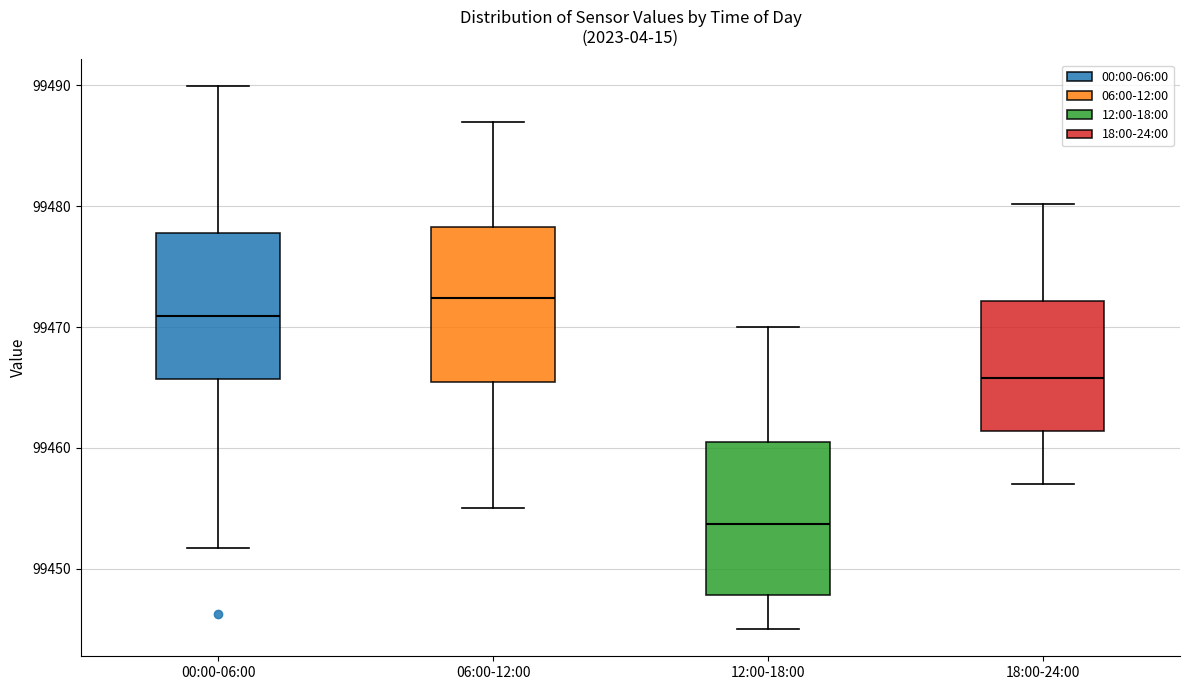

Reading left to right, transcribe this box plot: for each box, give where its median line is, the range the box spans, and where its two whiskers end, as read against the y-axis. The values are not printed on the chart, so give them approximately, as read against the axis.

00:00-06:00: median 99471, box 99466 to 99478, whiskers 99452 to 99490
06:00-12:00: median 99472, box 99465 to 99478, whiskers 99455 to 99487
12:00-18:00: median 99454, box 99448 to 99461, whiskers 99445 to 99470
18:00-24:00: median 99466, box 99461 to 99472, whiskers 99457 to 99480